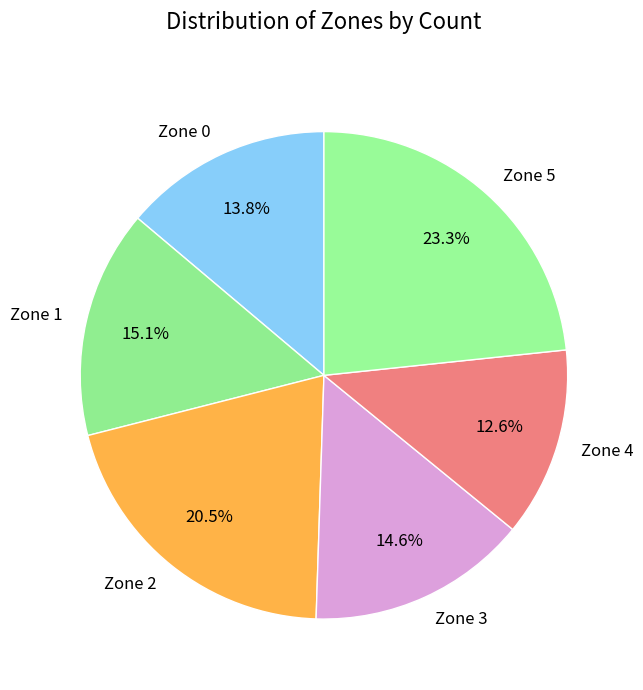

To the nearest percent, what is the difference between the largest and smallest slice percentages?

11%